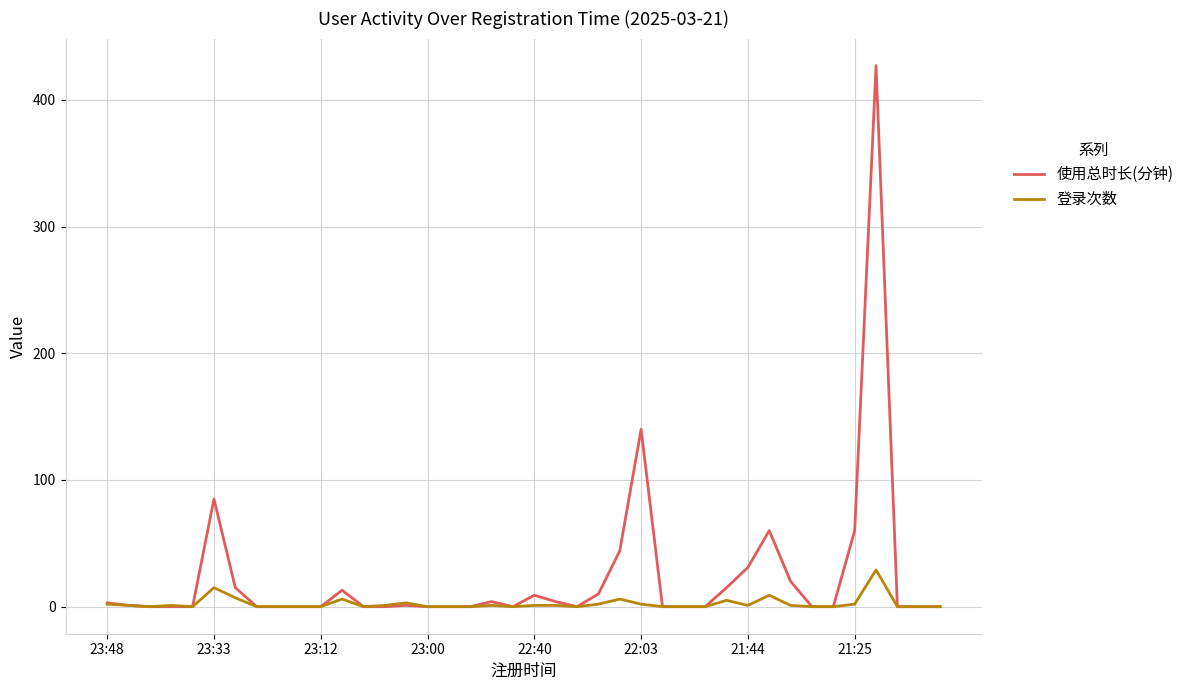

Which series has the largest total across all categories?

使用总时长(分钟)